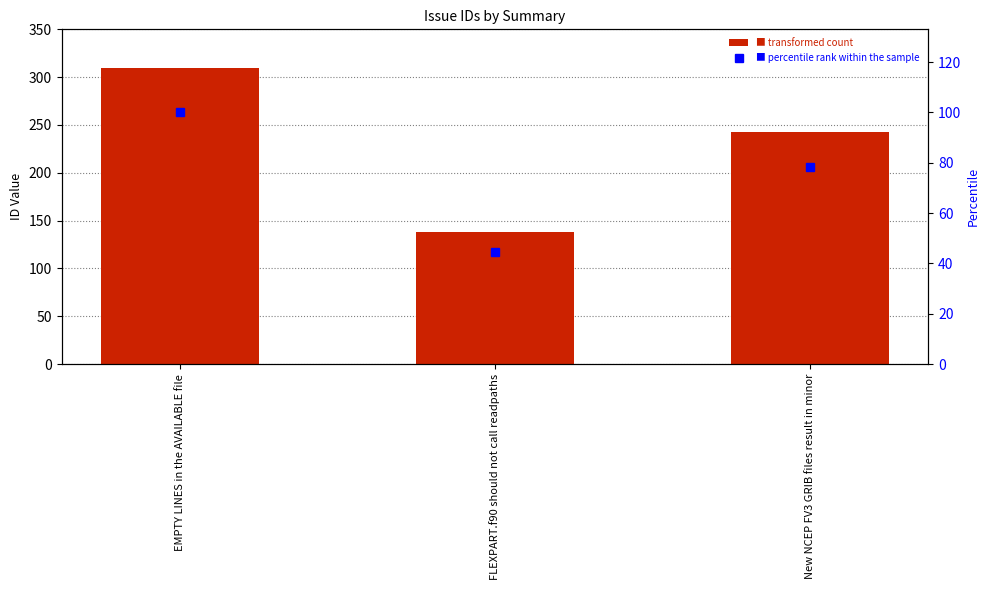

What is the greatest value displayed?

310.0